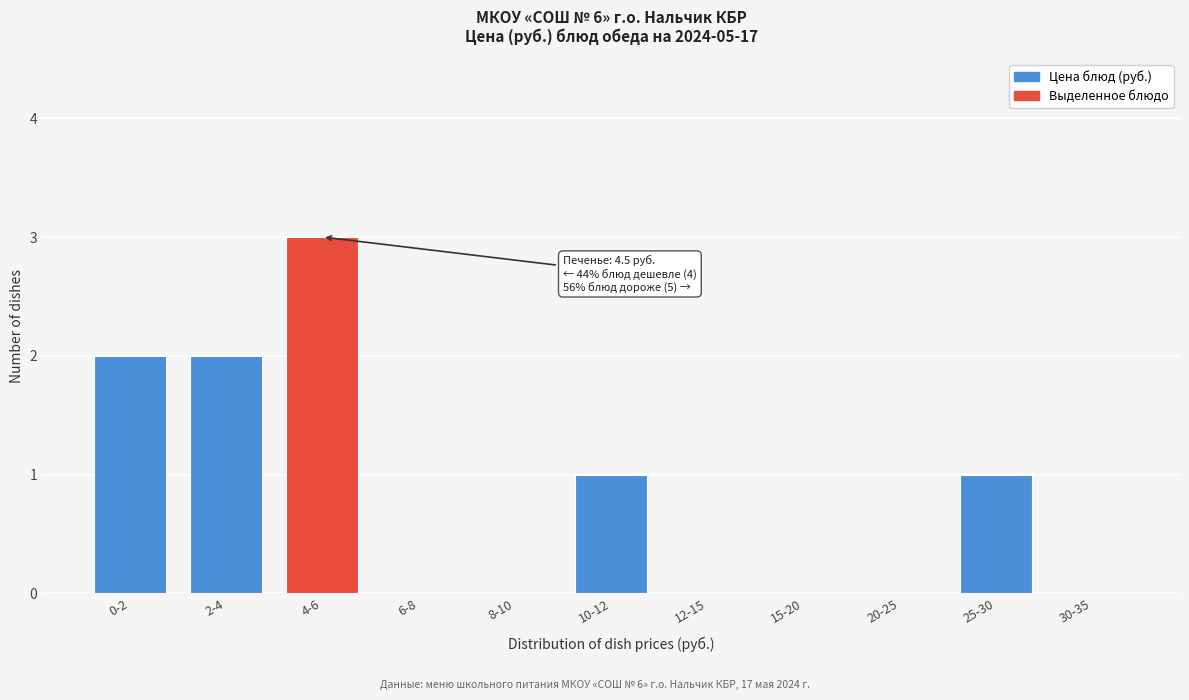

Reading left to right, list all the values displayed in this chart.

0-2=2	2-4=2	4-6=3	6-8=0	8-10=0	10-12=1	12-15=0	15-20=0	20-25=0	25-30=1	30-35=0